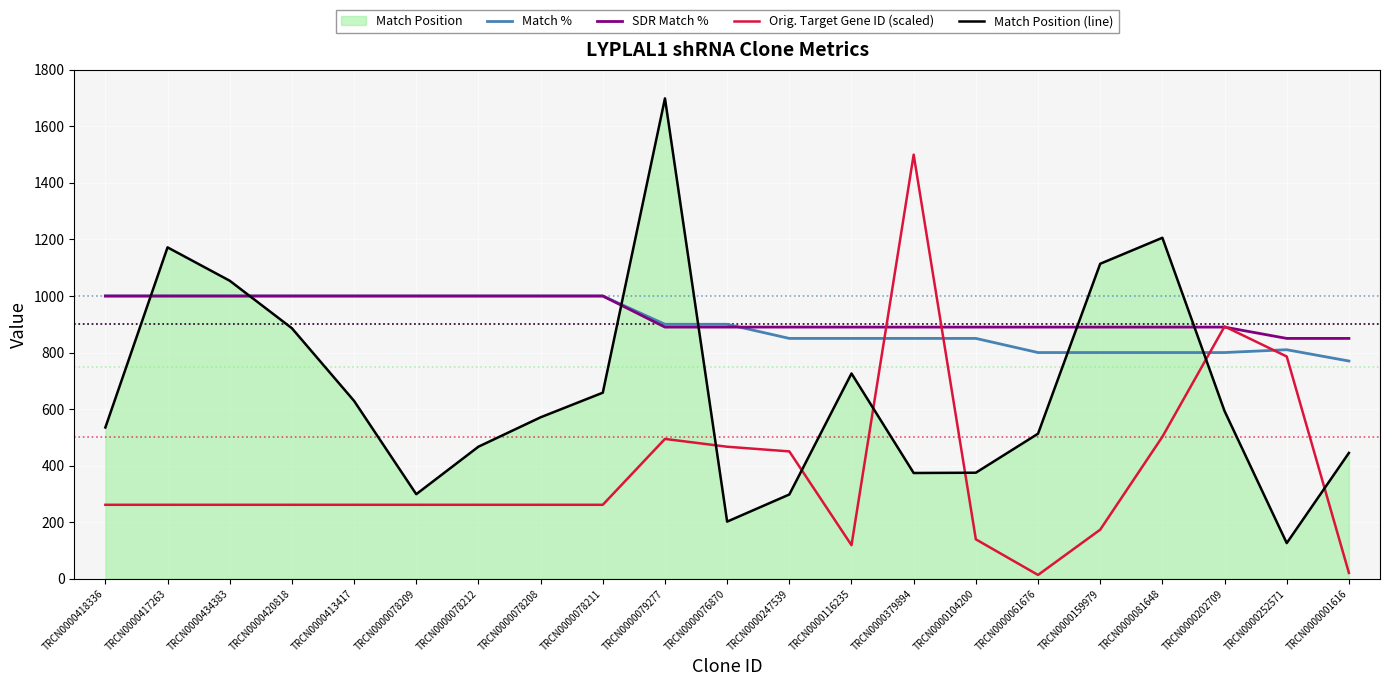

Which series has the largest total across all categories?

SDR Match %